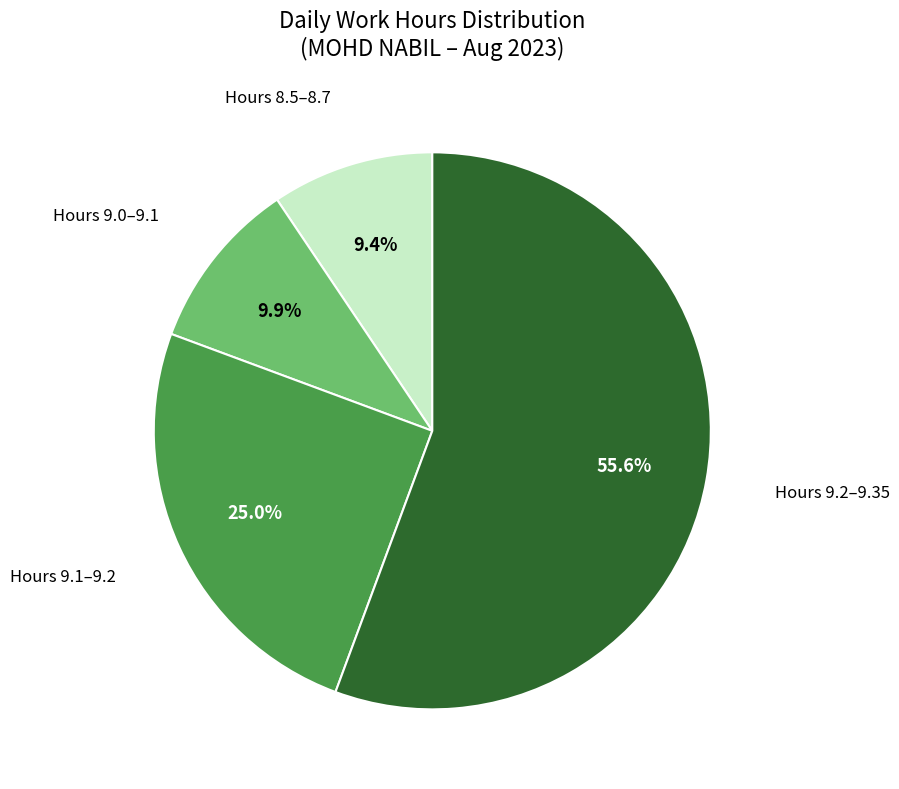

What is the smallest slice in the pie chart?

Hours 8.5–8.7